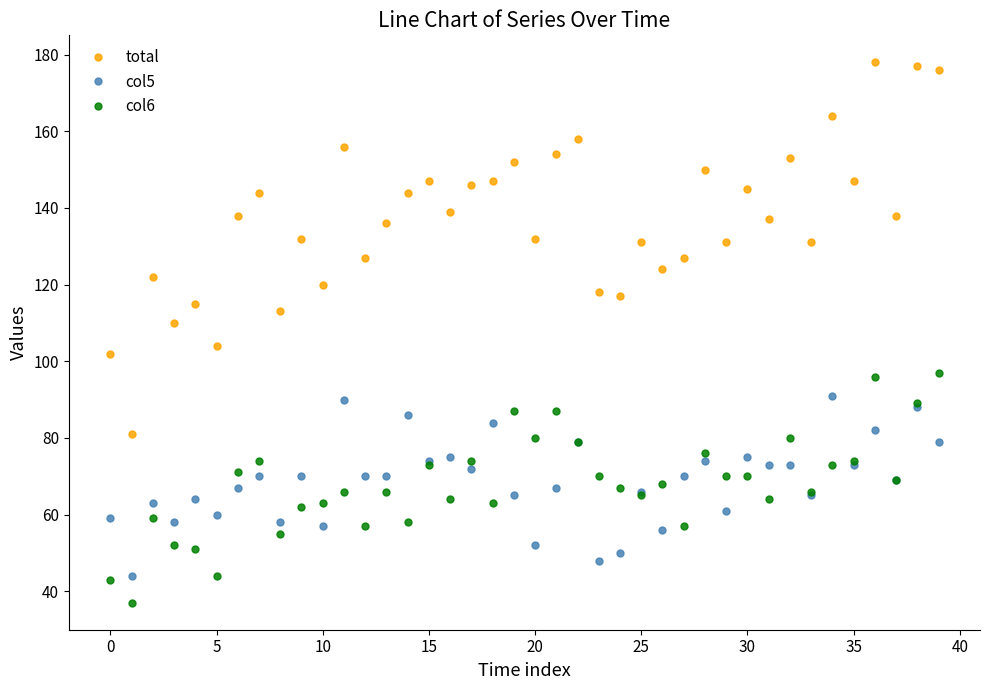

Which series has the widest spread of values?

total